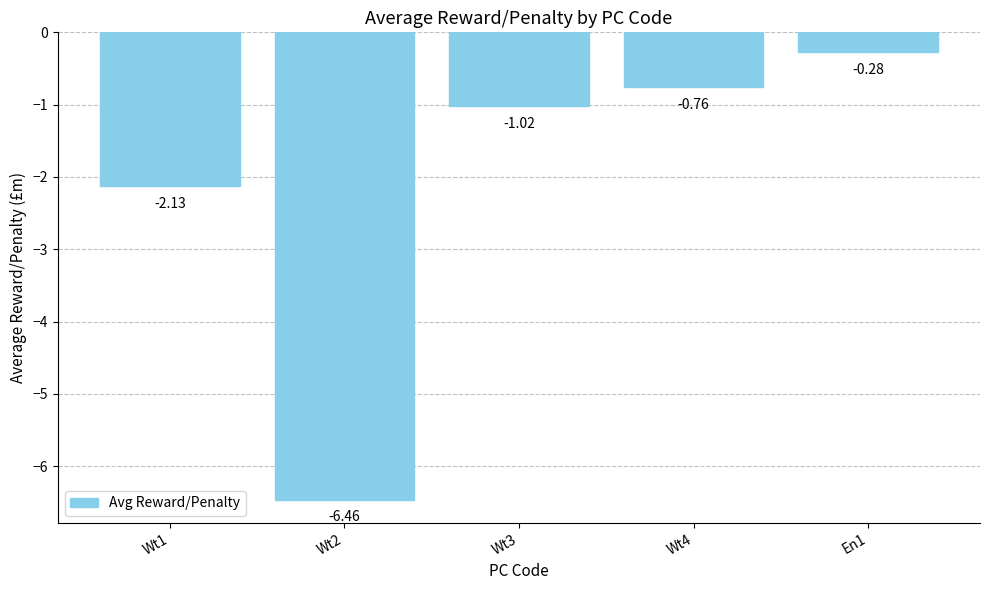

How many series are shown in this chart?

1